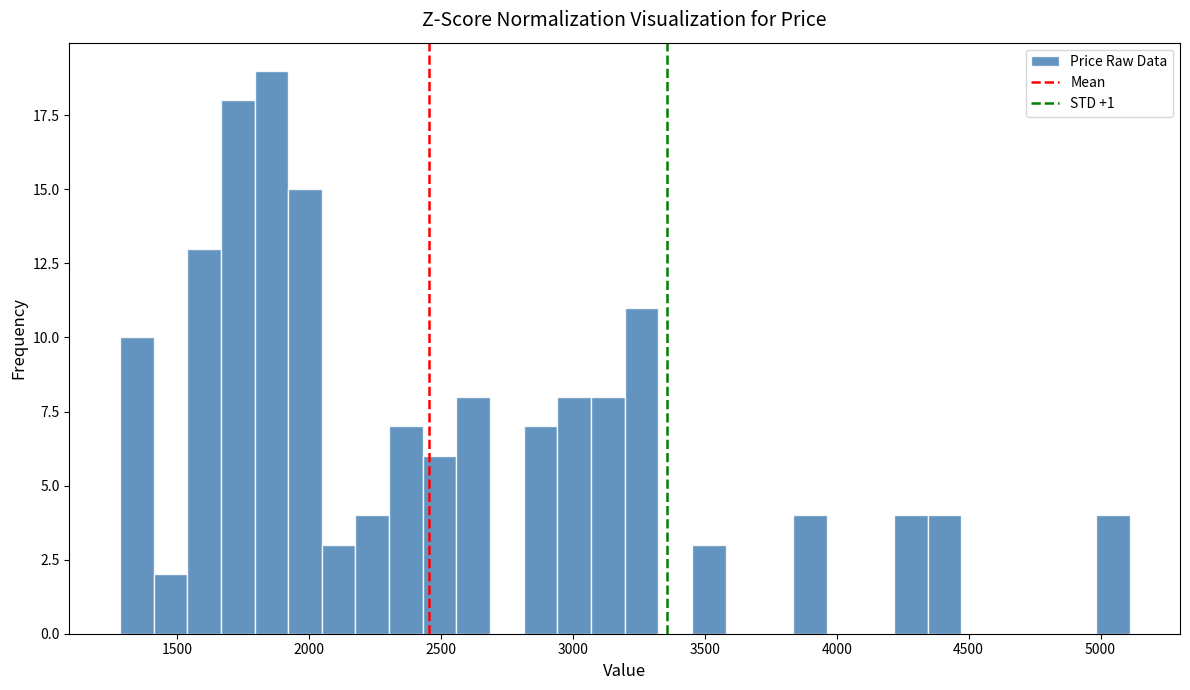

Around what value on the x-axis is the tallest bar? Give the approximate position of its centre, as read against the axis.

1850